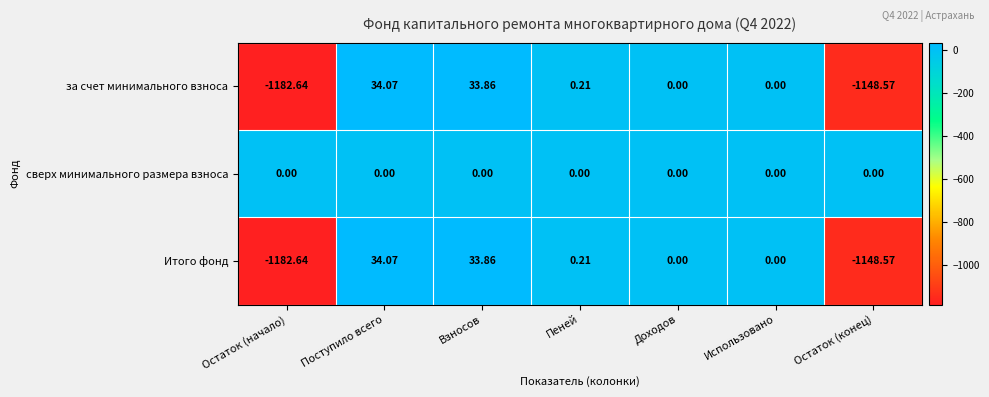

What is the difference between the highest and lowest values at Остаток (конец)?

1148.6